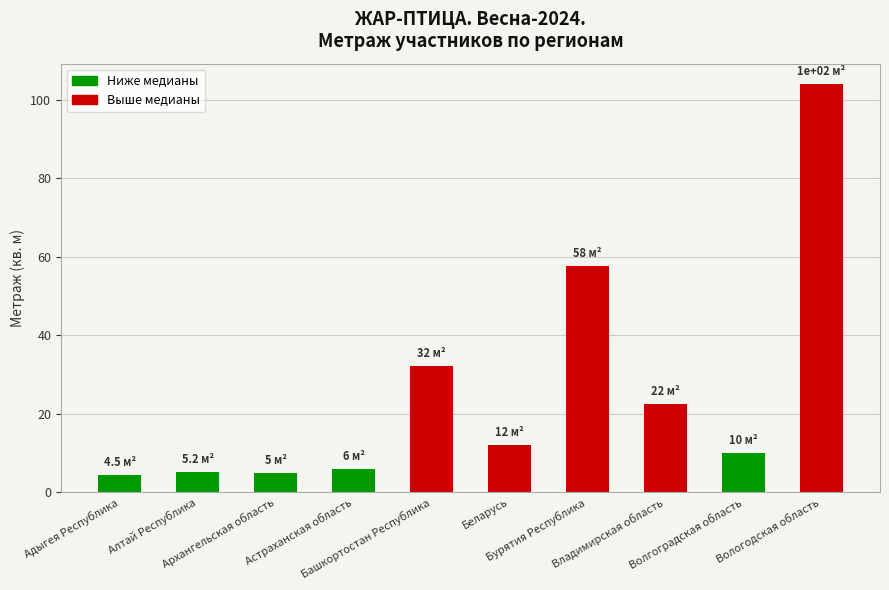

Read the value at Вологодская область.

104.0